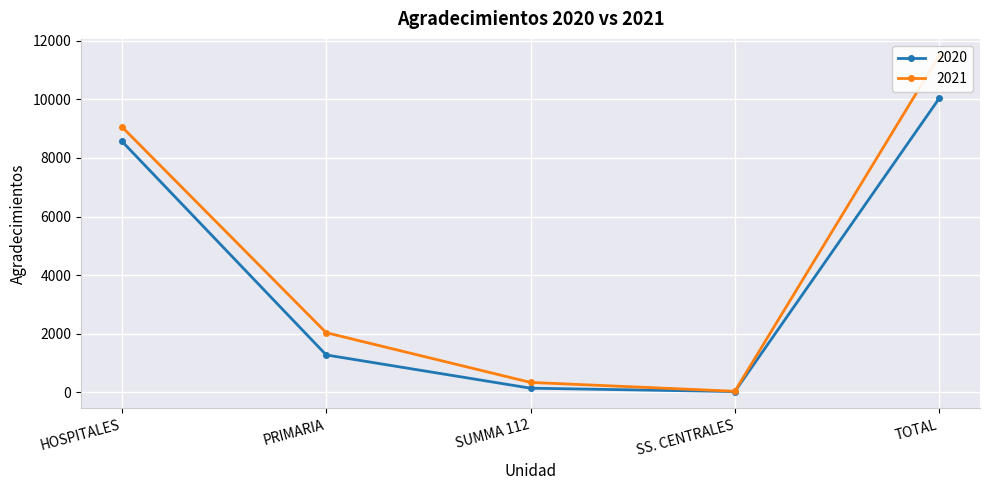

At how many categories does at least one series exceed 6557?

2